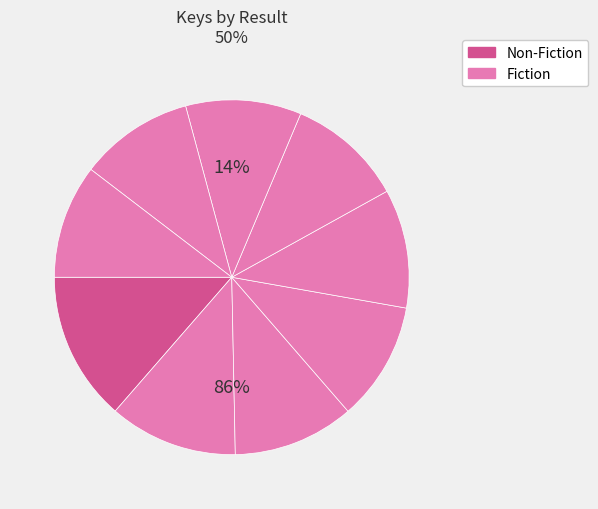

To the nearest percent, what is the difference between the largest and smallest slice percentages?

3%